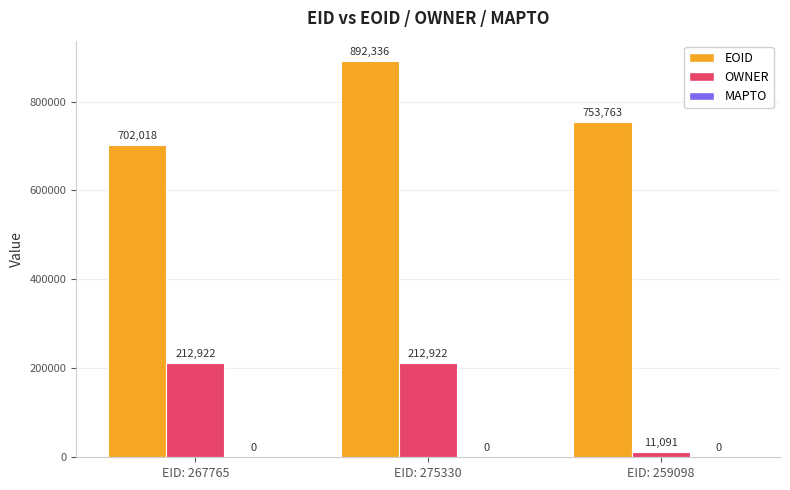

What is the sum of all OWNER values?

436935